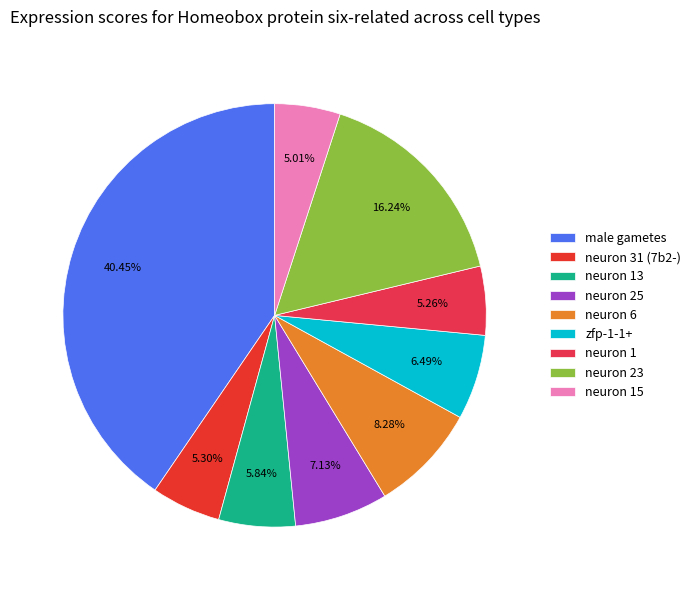

Is it true that male gametes is 40% of the pie?

True